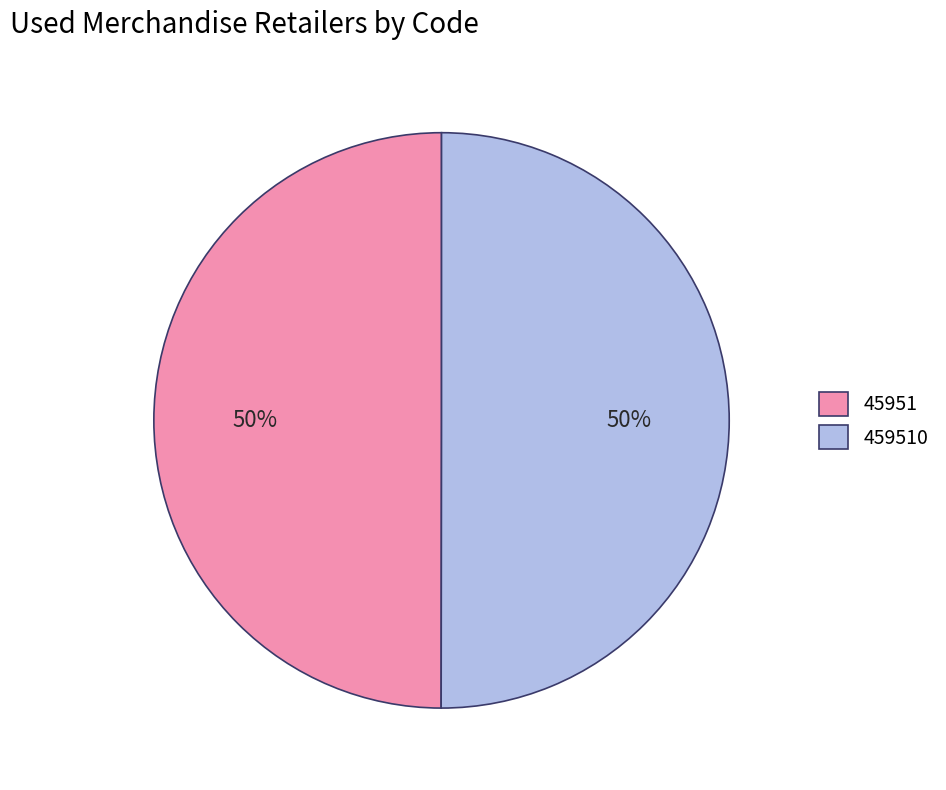

Is the sum of 459510 and 45951 greater than half?

Yes